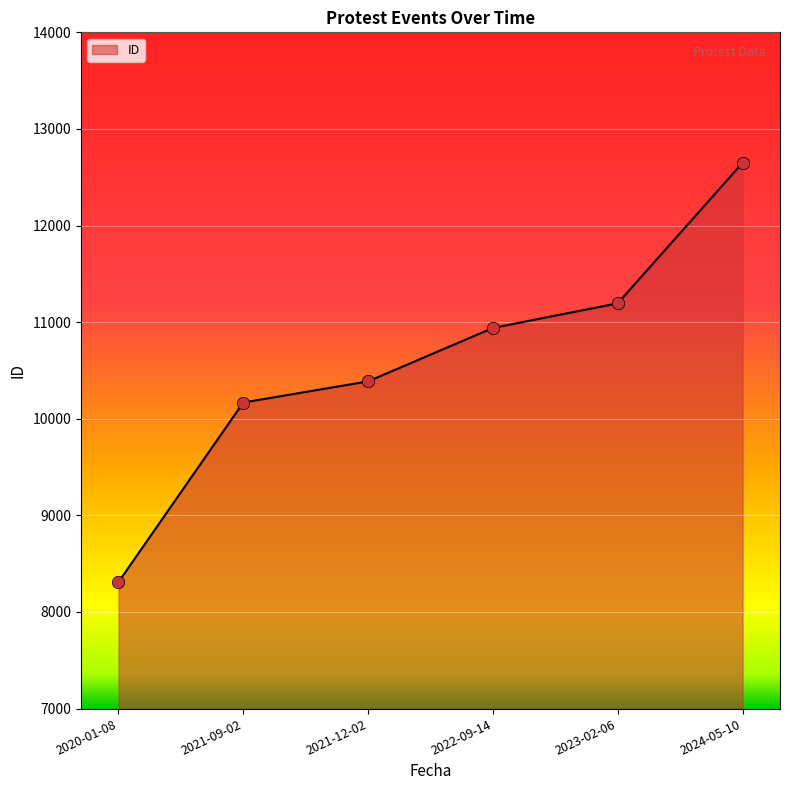

Approximately how many times larger is the value at 2021-09-02 compared to 2022-09-14?

0.9